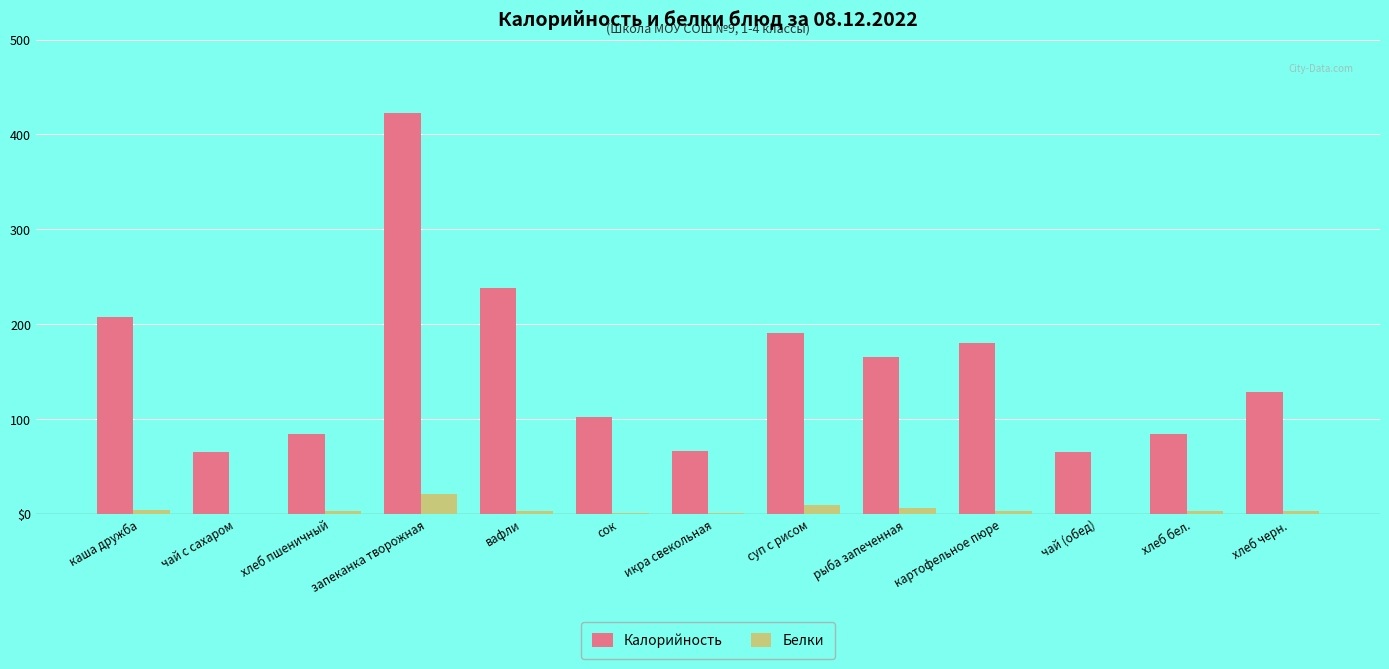

Reading left to right, extract all data points from this chart.

Калорийность: каша дружба=208.0	чай с сахаром=65.0	хлеб пшеничный=84.8	запеканка творожная=423.0	вафли=238.0	сок=102.0	икра свекольная=66.0	суп с рисом=191.0	рыба запеченная=166.0	картофельное пюре=180.0	чай (обед)=65.0	хлеб бел.=84.8	хлеб черн.=129.0
Белки: каша дружба=4.3	чай с сахаром=0.2	хлеб пшеничный=3.2	запеканка творожная=21.0	вафли=3.0	сок=1.0	икра свекольная=1.2	суп с рисом=9.5	рыба запеченная=6.3	картофельное пюре=3.2	чай (обед)=0.2	хлеб бел.=3.2	хлеб черн.=3.0